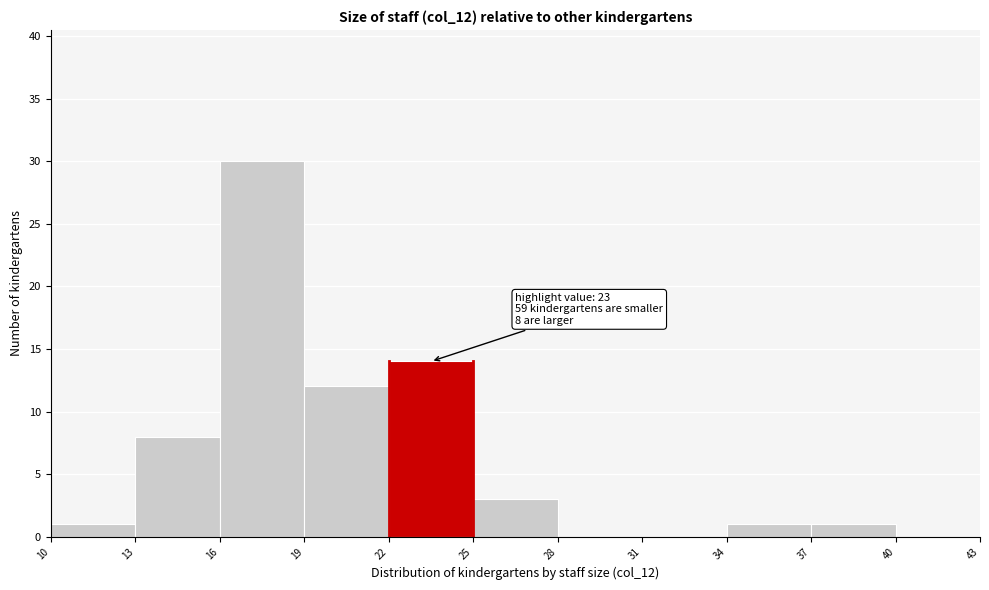

Over which range of the x-axis is the bar tallest?

16 to 19